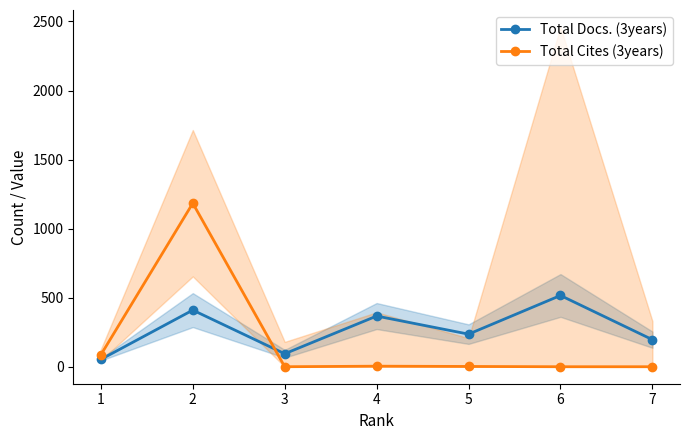

At which category does Total Cites (3years) reach its first local valley?

3